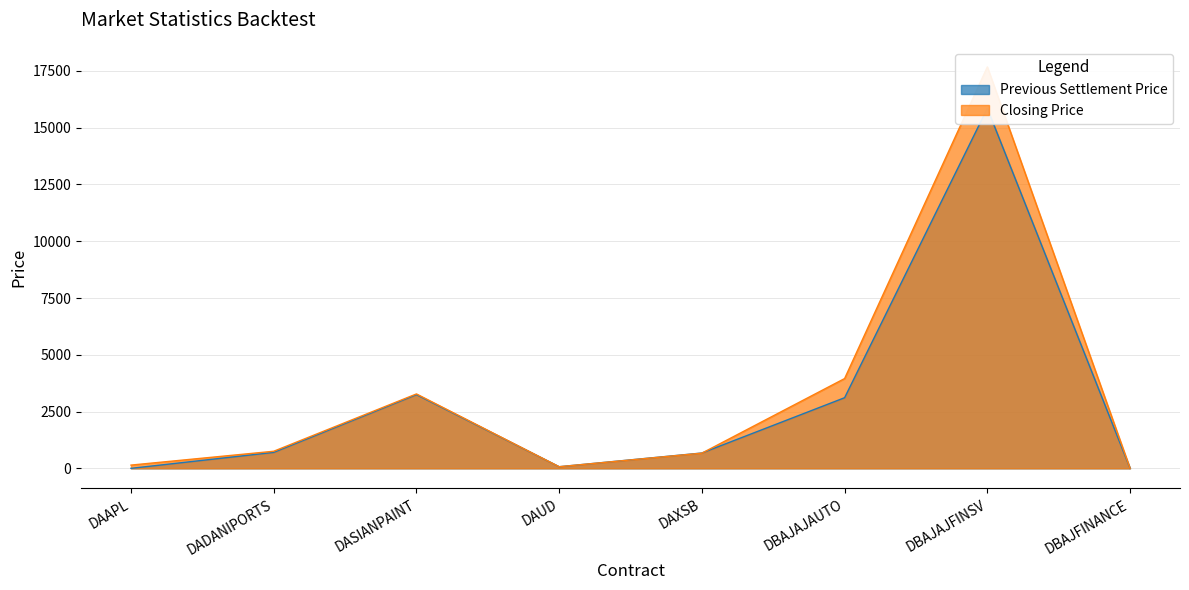

Reading left to right, list all the values displayed in this chart.

Previous Settlement Price: 0.0	702.8	3244.2	71.2	675.4	3109.8	15849.6	0.0
Closing Price: 143.0	752.3	3276.1	71.4	668.9	3953.3	17675.8	0.0